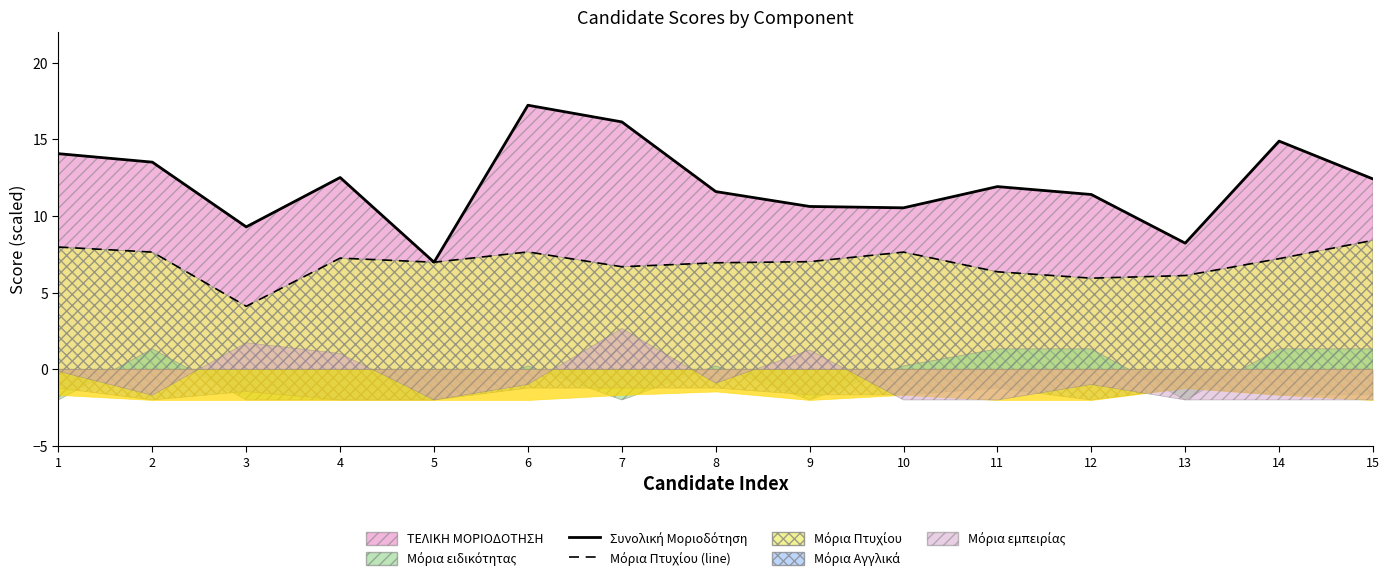

Which category has the lowest value across all series?

3